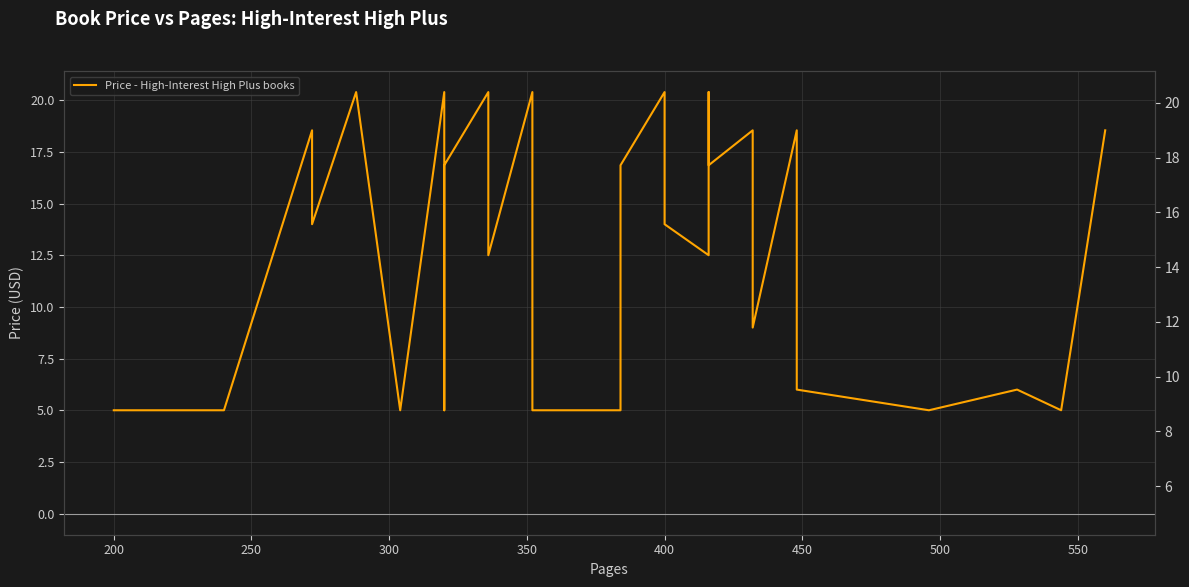

How many points are higher than both their immediate neighbors (excluding endpoints)?

7